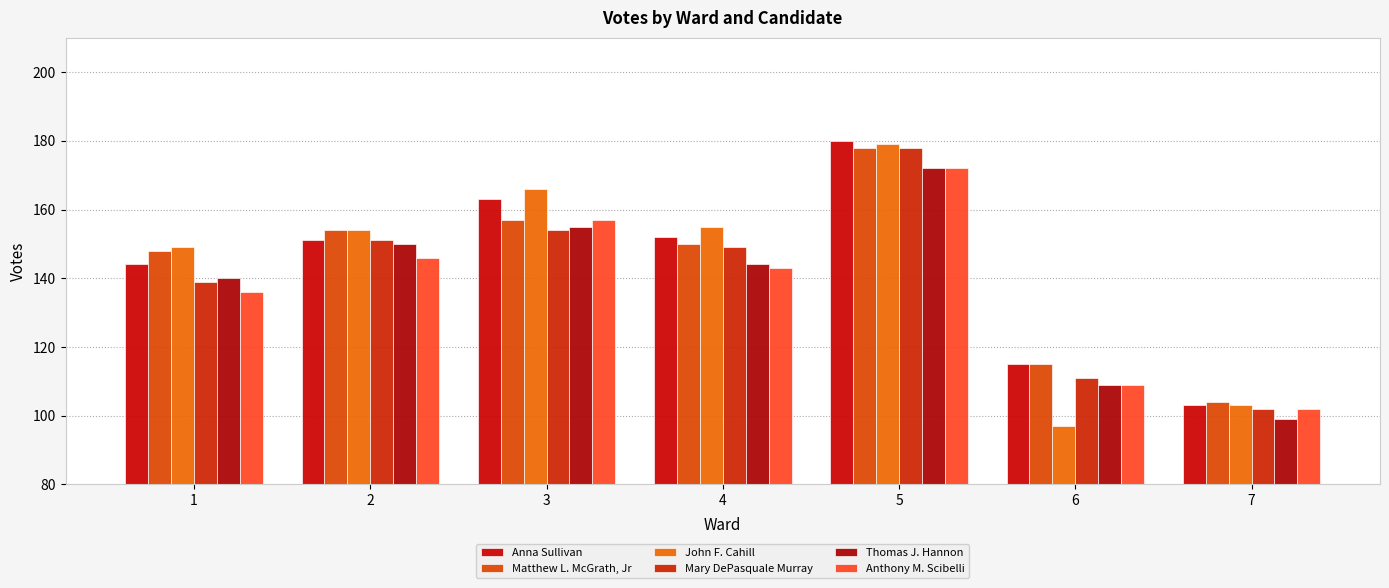

What is the sum of the Mary DePasquale Murray values at 2 and 1?

290